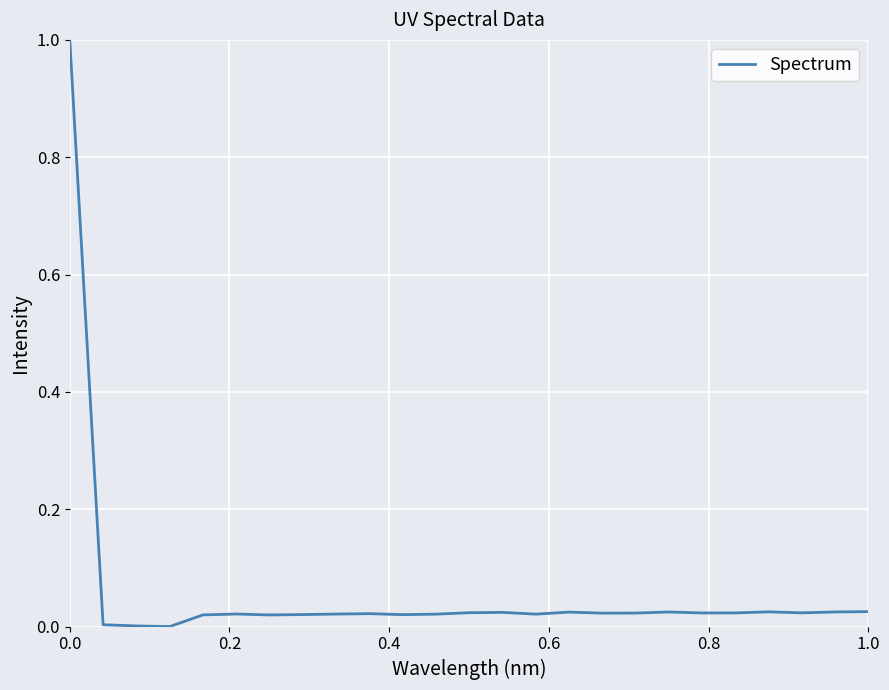

What is the greatest value displayed?

1.0